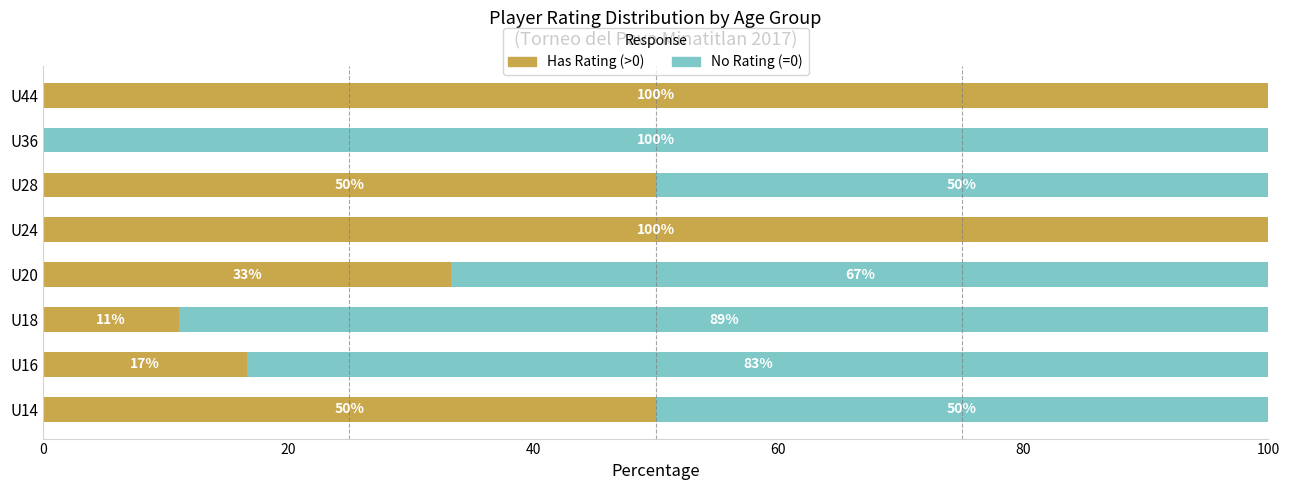

What is the total value across all series at U20?

100.0